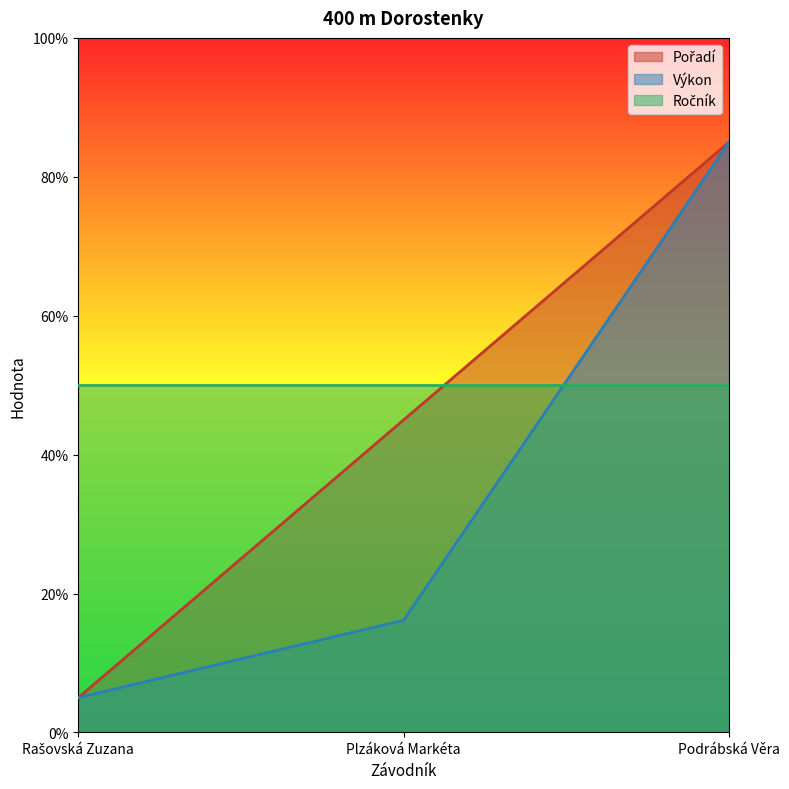

At which category is the sum across all series the highest?

Podrábská Věra